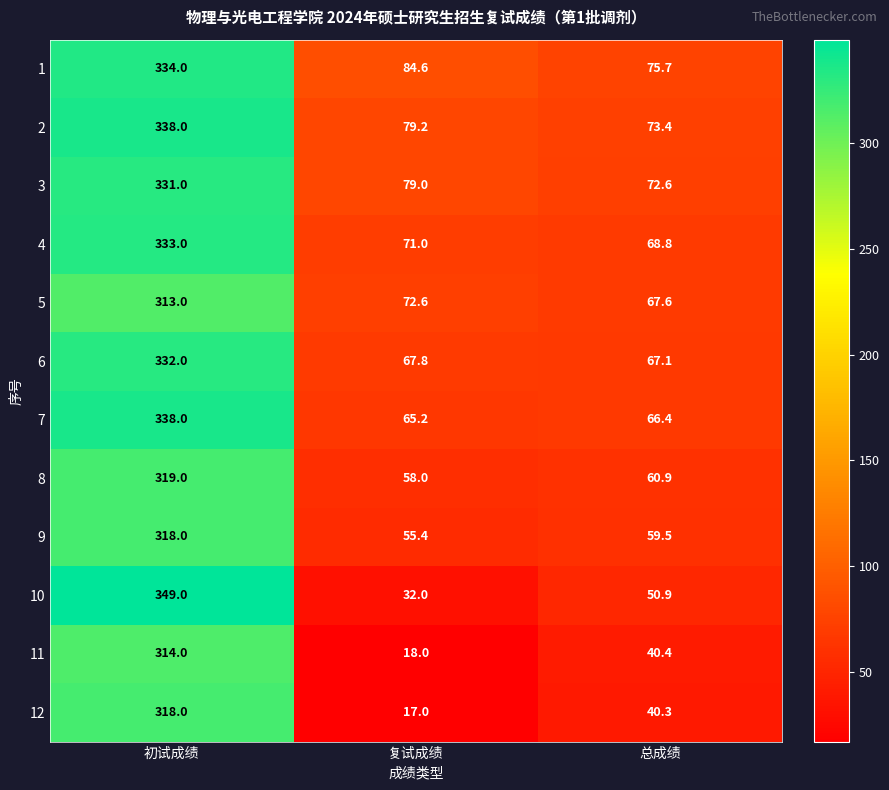

The 6 series shows 67.1 at 总成绩. True or false?

True